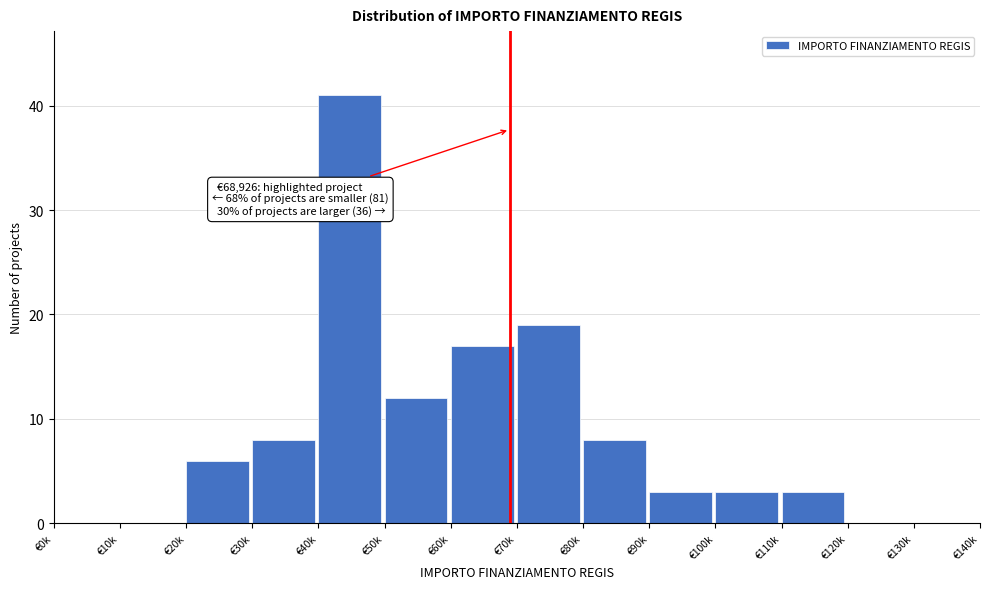

Reading left to right, transcribe all the data shown in this chart.

€0k=0	€10k=0	€20k=6	€30k=8	€40k=41	€50k=12	€60k=17	€70k=19	€80k=8	€90k=3	€100k=3	€110k=3	€120k=0	€130k=0